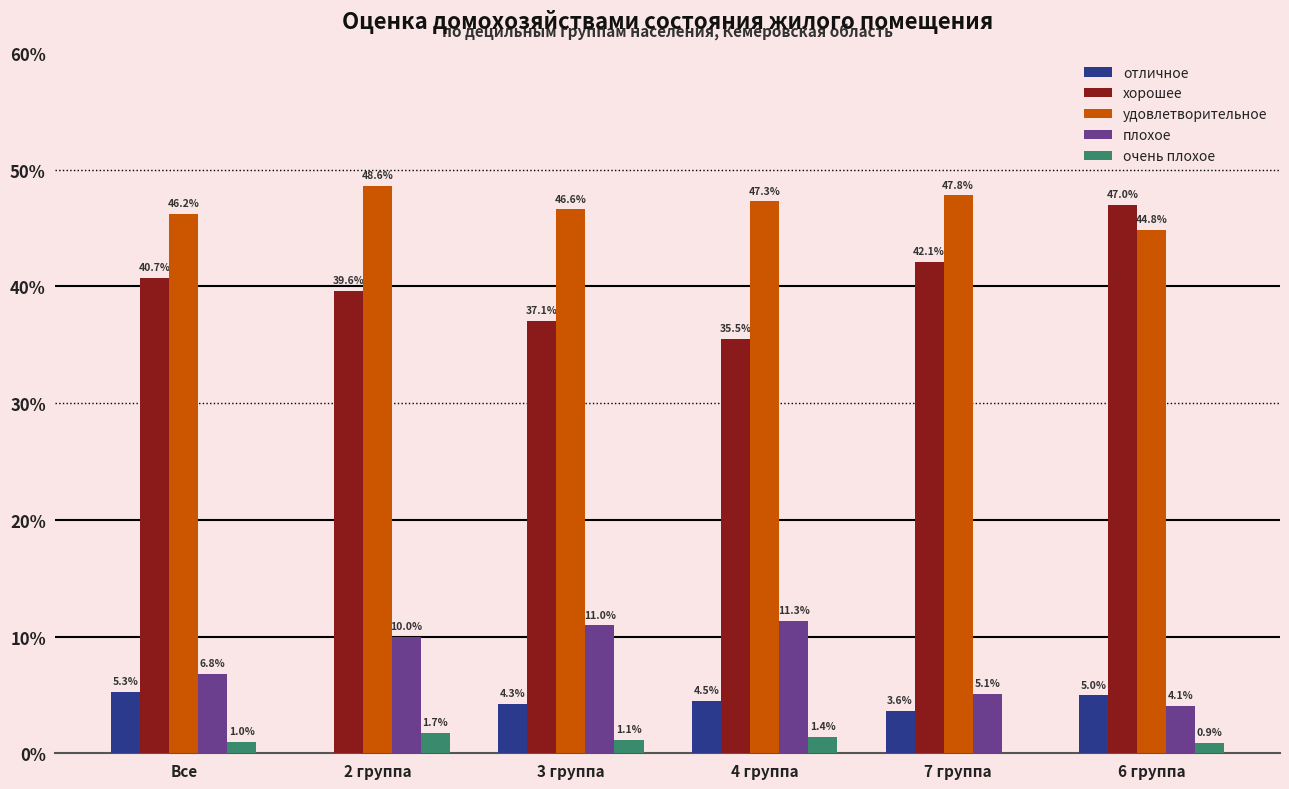

The value of хорошее at 4 группа is 35.5. True or false?

True